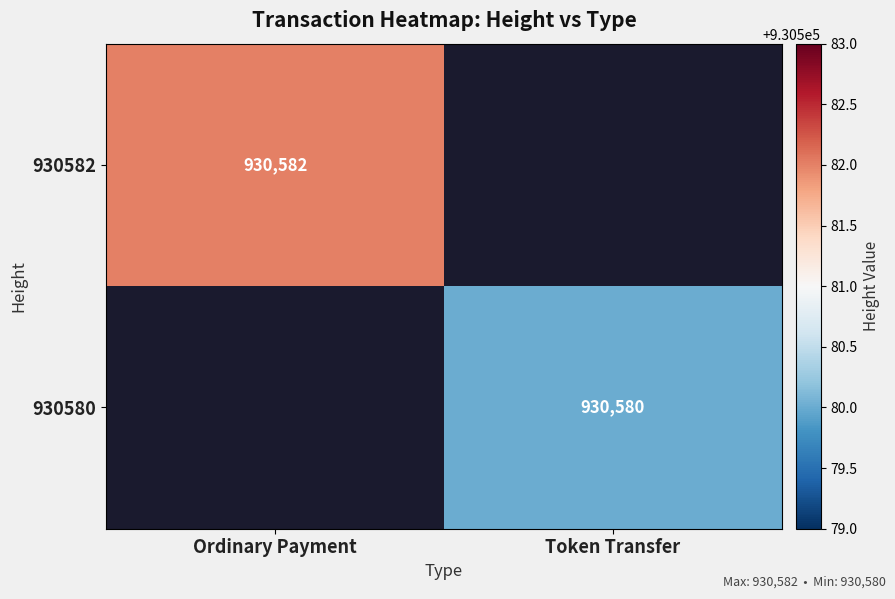

The value of 930582 at Ordinary Payment is 930582. True or false?

True